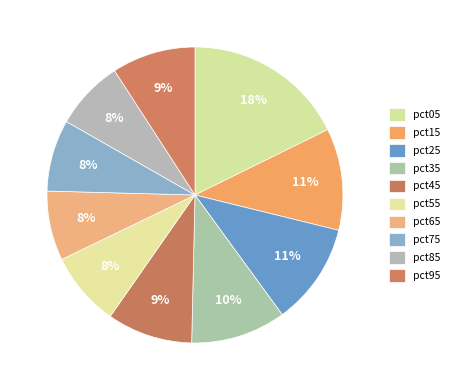

Is it true that pct95 is 15% of the pie?

False